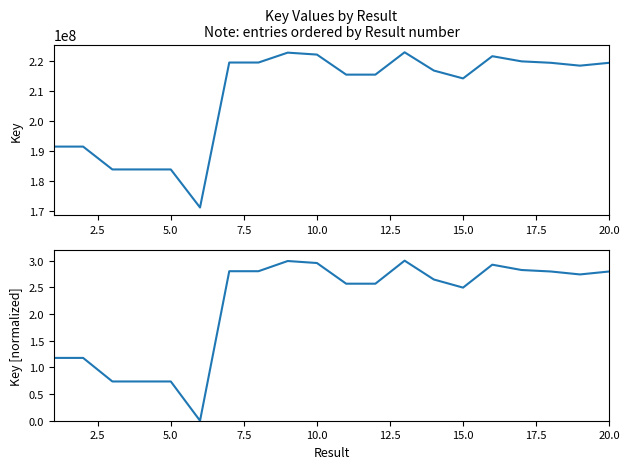

Between 12.5 and 19, which series saw the biggest shift?

Key